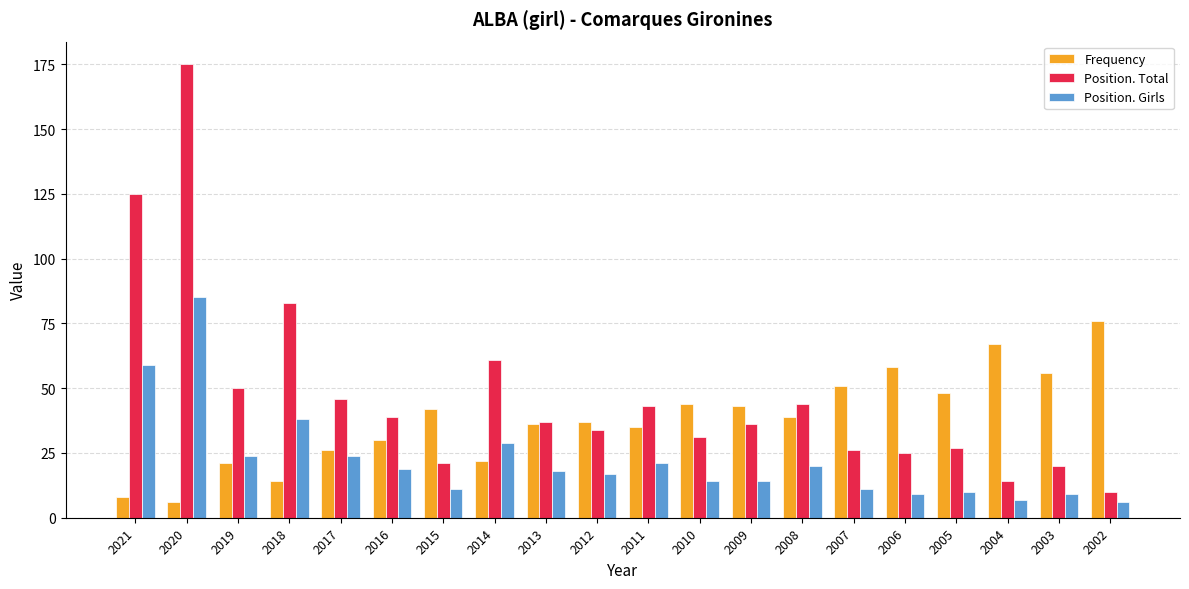

Which series has the widest spread of values?

Position. Total